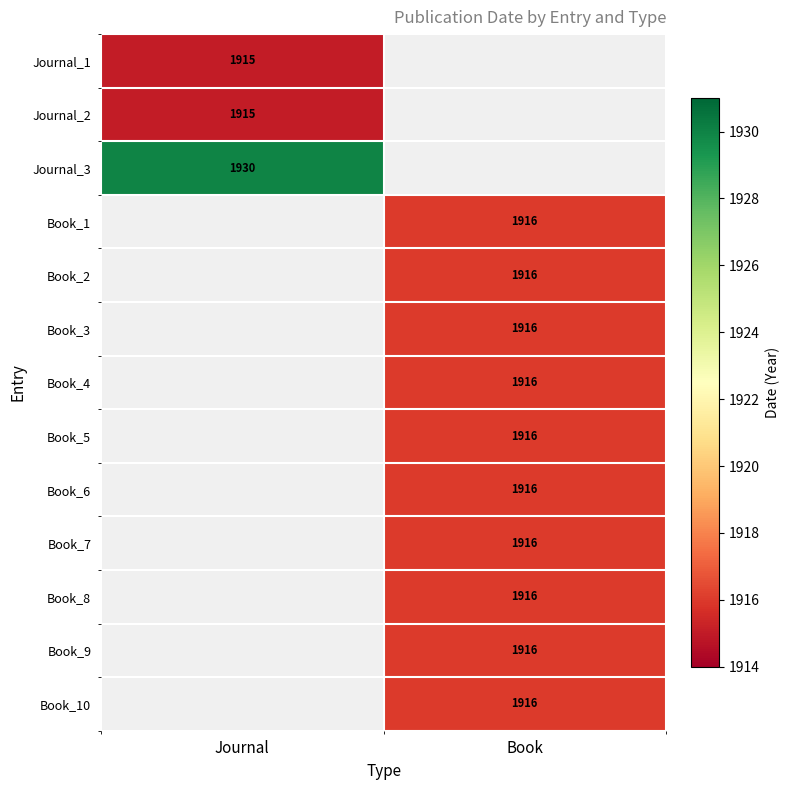

At how many categories does at least one series exceed 853?

2